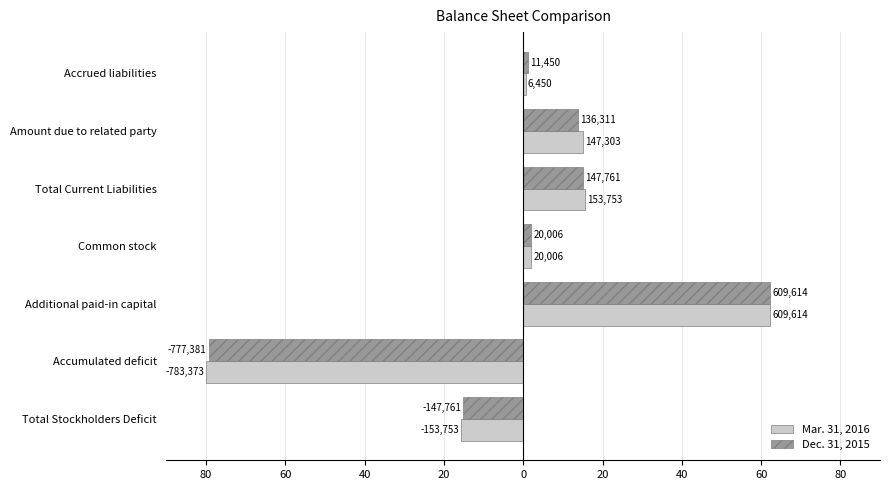

What is the difference between the maximum and minimum values in the Dec. 31, 2015 series?

141.6